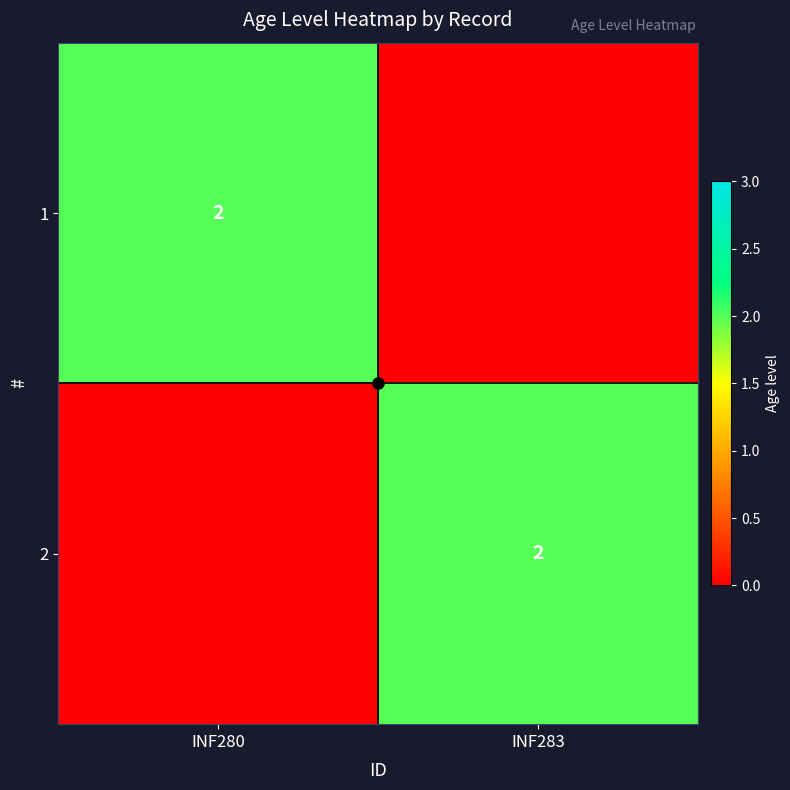

What is the difference between the 1 values at INF283 and INF280?

2.0